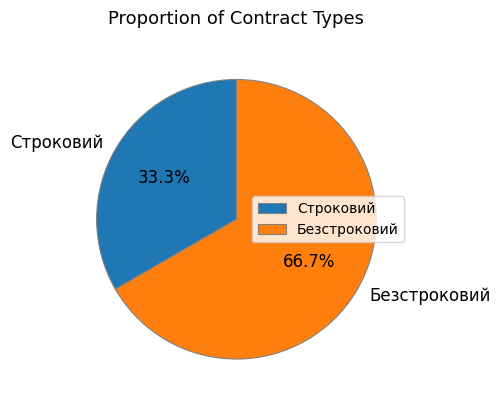

To the nearest percent, what is the combined percentage of Строковий and Безстроковий?

100%